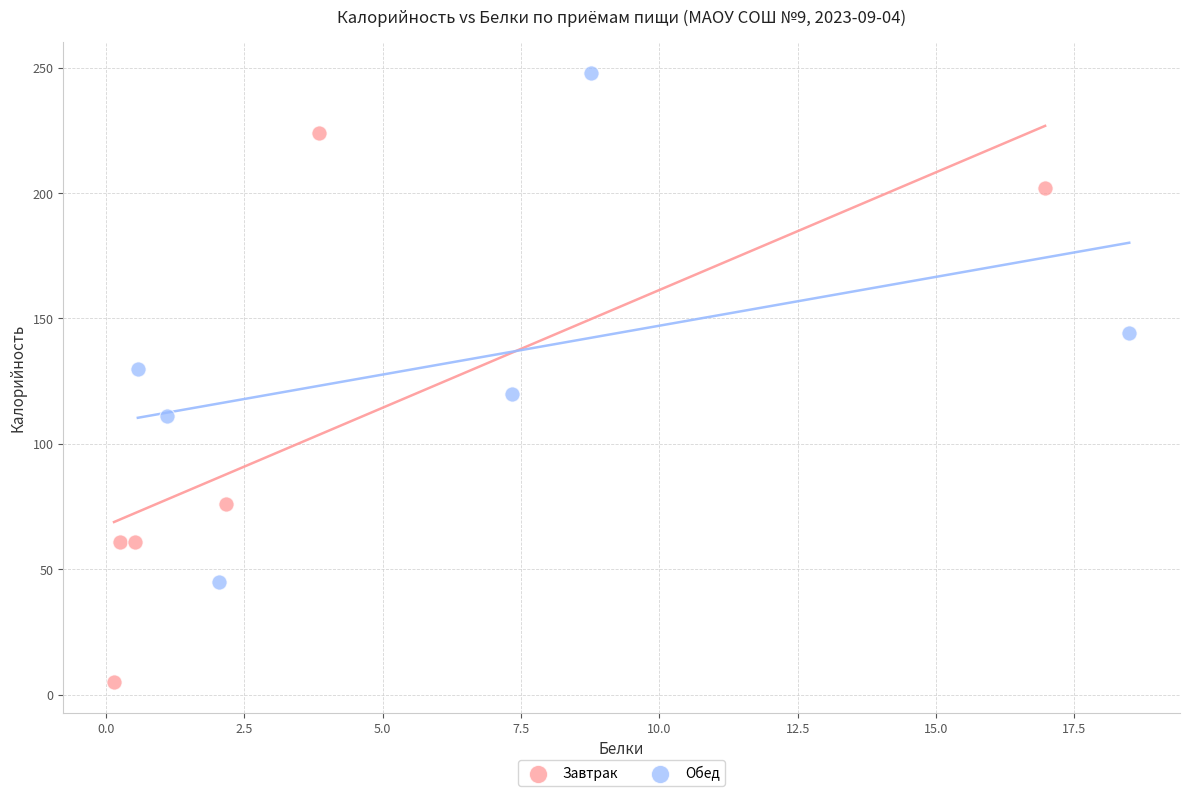

What are all the series names shown in the legend?

Завтрак, Обед